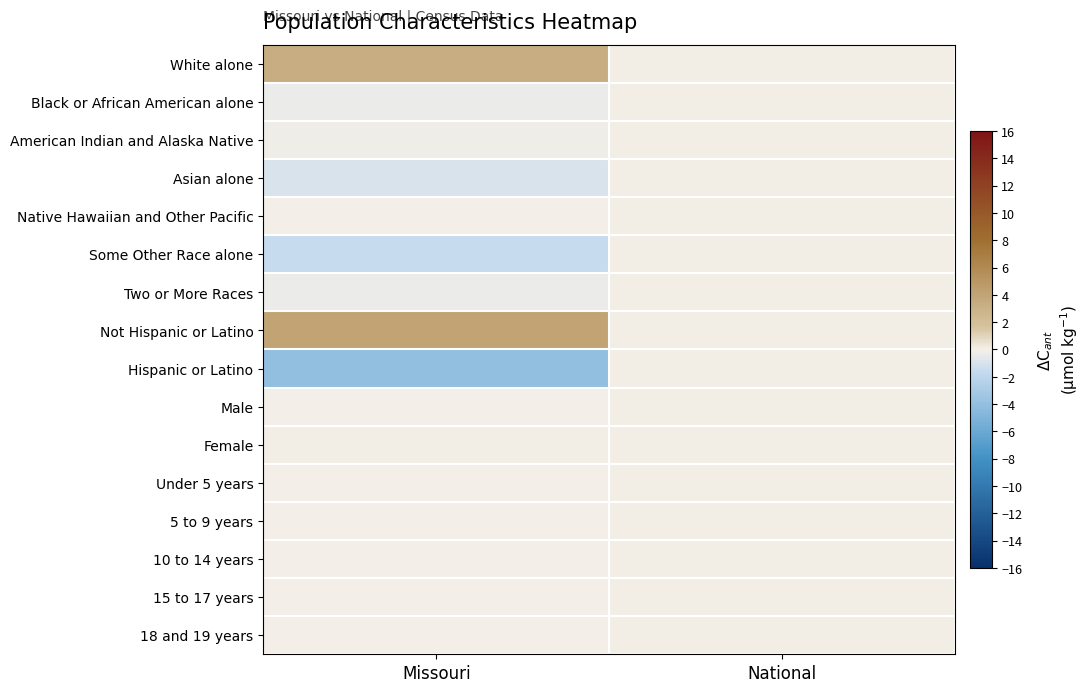

Which series has the largest total across all categories?

Not Hispanic or Latino